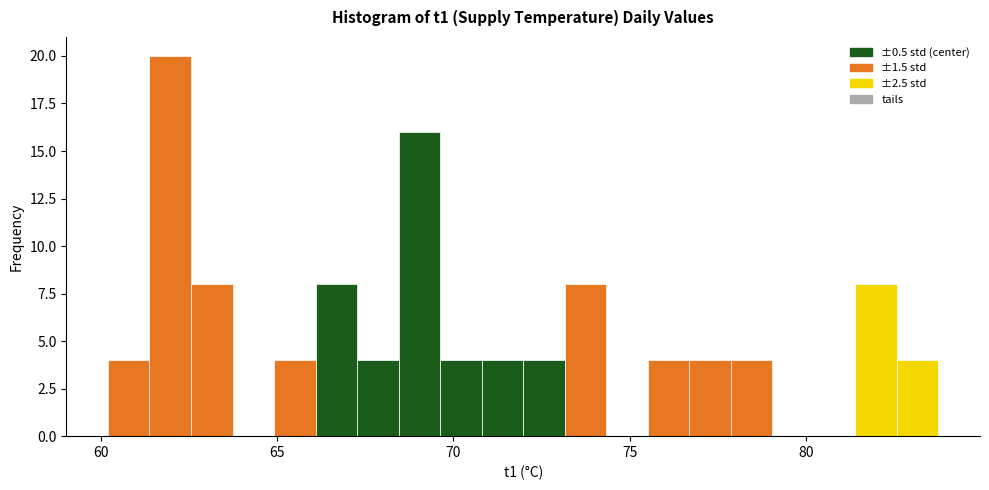

Read against the x-axis, roughly where is the centre of the tallest bar?

62.0